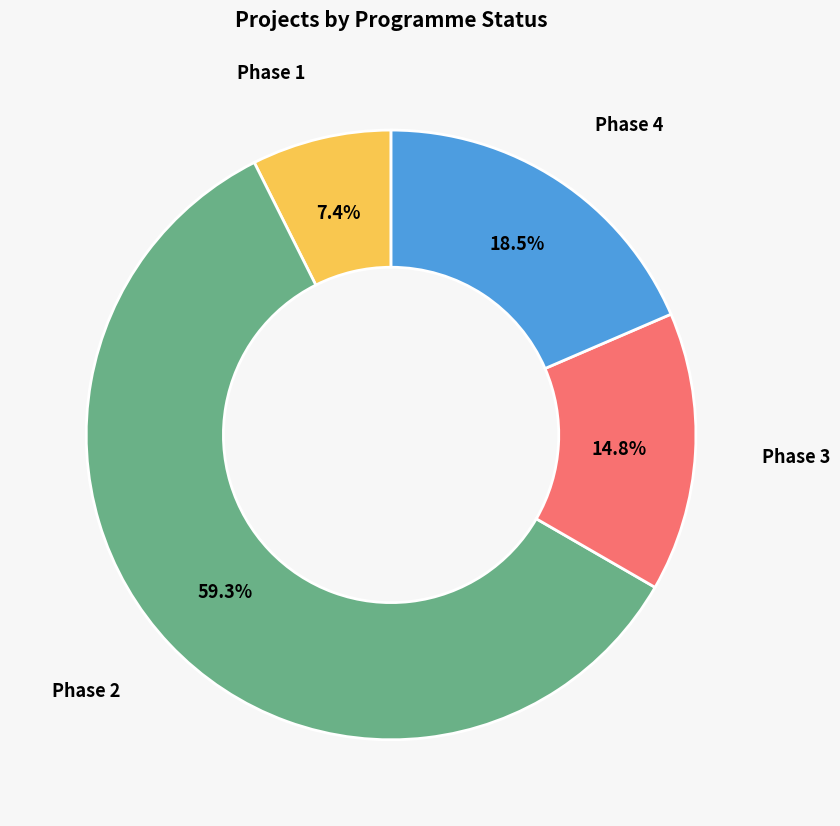

Is there any slice that represents more than half of the pie?

Yes